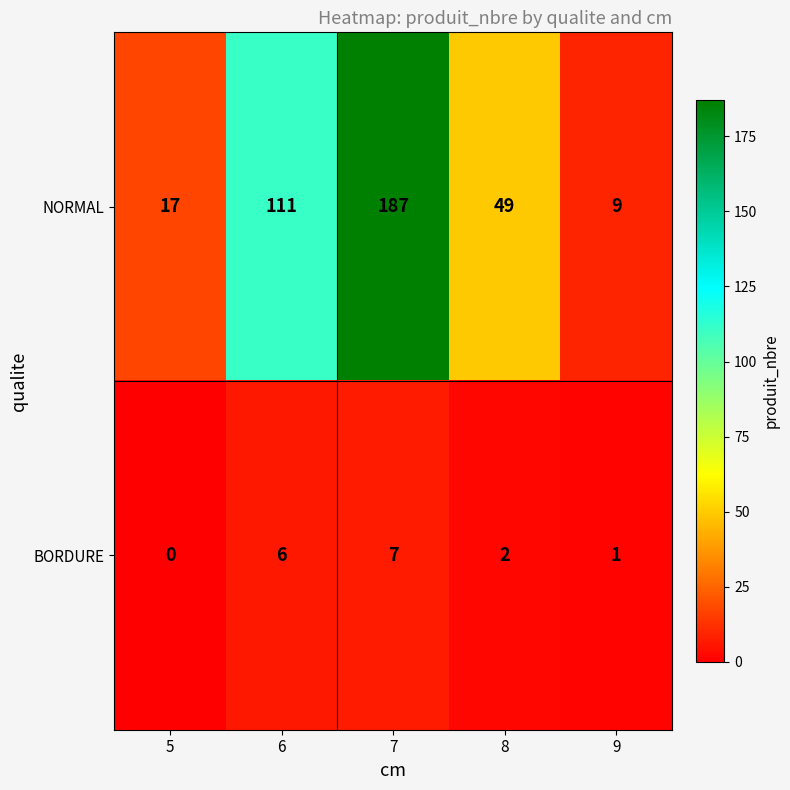

What is the difference between the second highest and minimum values in the NORMAL series?

102